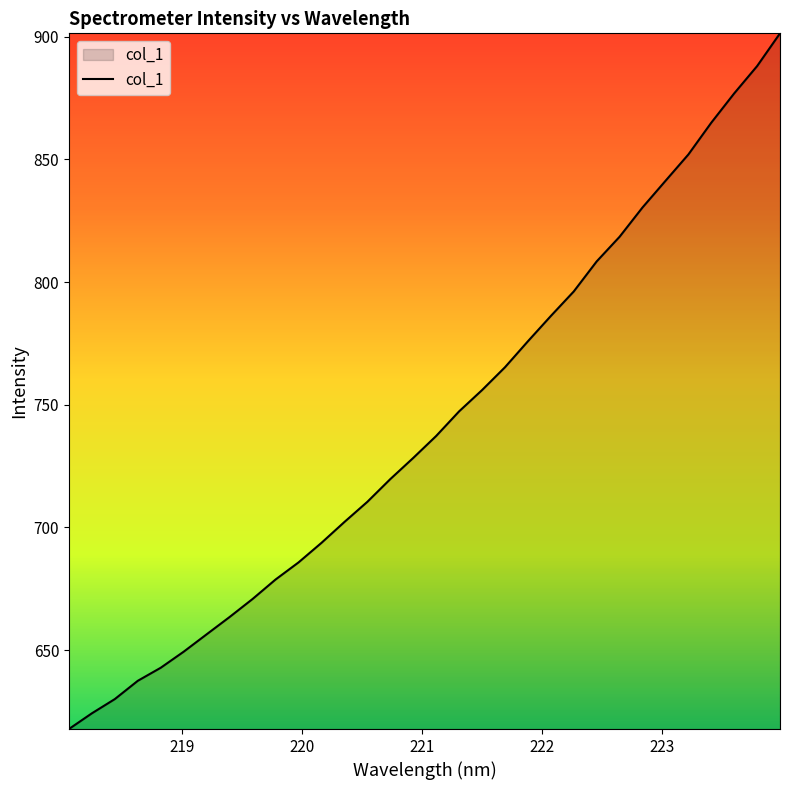

What is the difference between the maximum and minimum values?

283.6